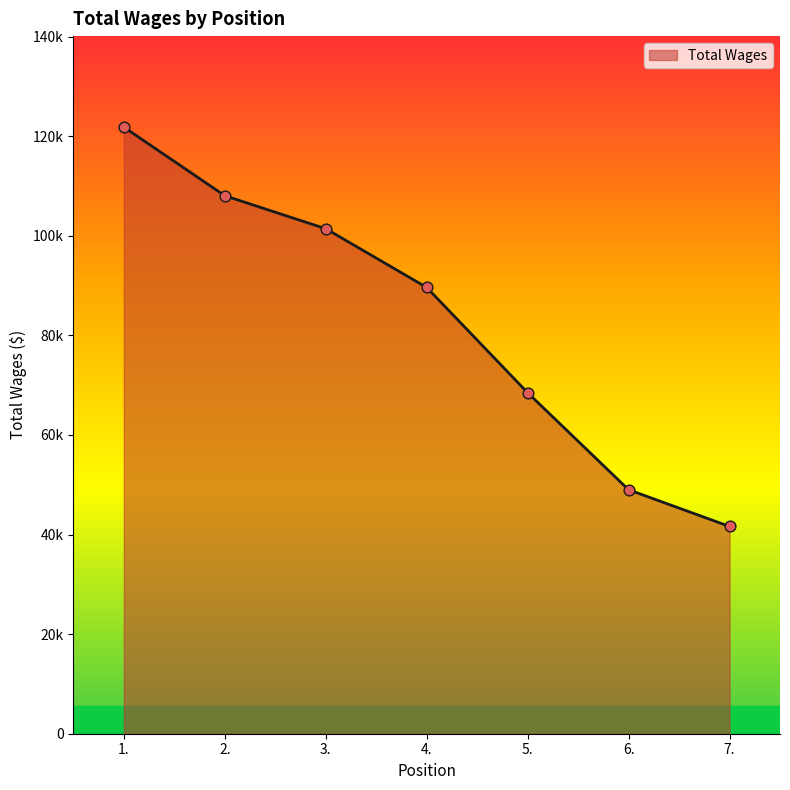

What is the change in value from 3. to 4.?

-11792